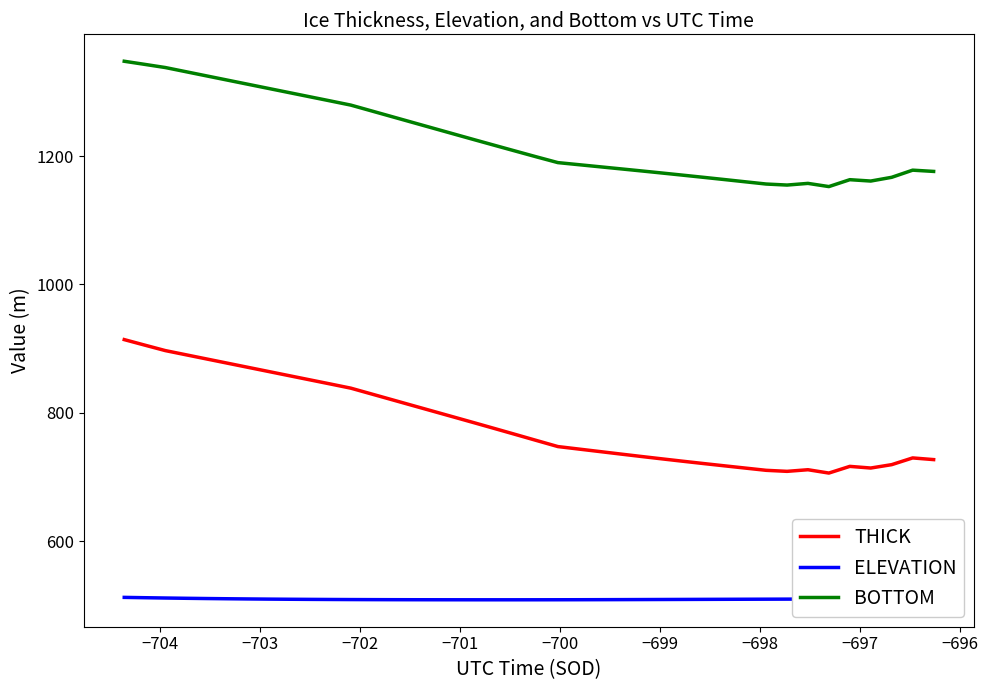

Which series has the largest range (max minus min)?

THICK